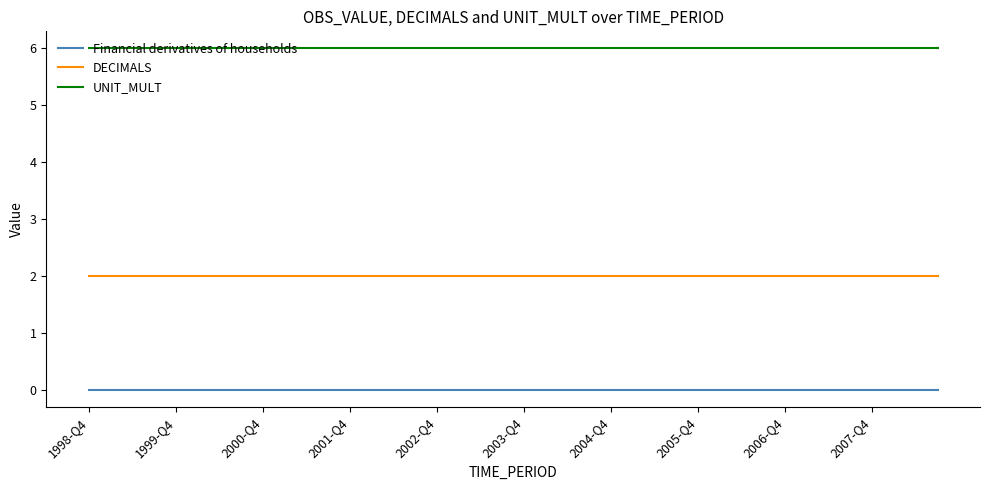

What is the greatest value displayed?

6